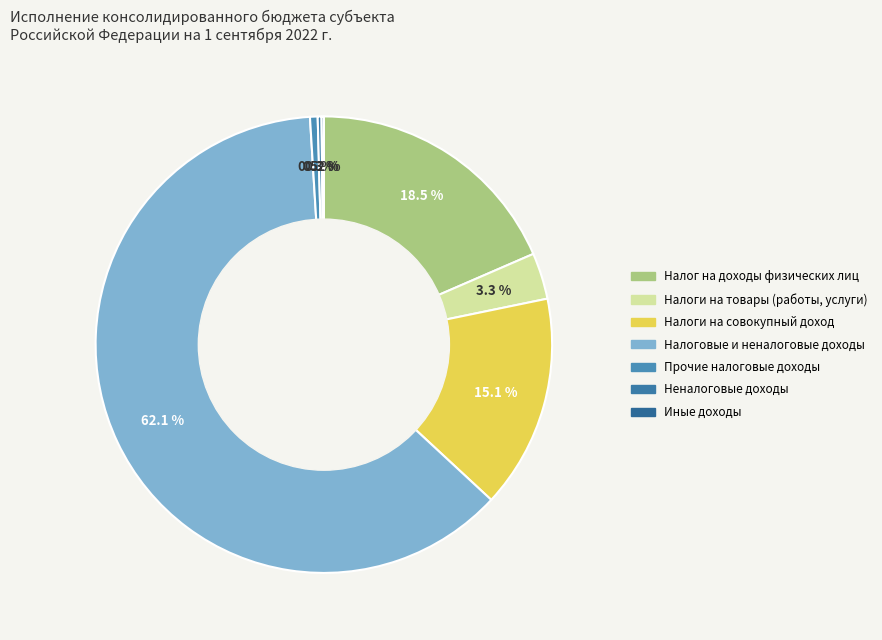

Rank the categories by value from highest to lowest.

Налоговые и неналоговые доходы, Налог на доходы физических лиц, Налоги на совокупный доход, Налоги на товары (работы, услуги), Прочие налоговые доходы, Неналоговые доходы, Иные доходы